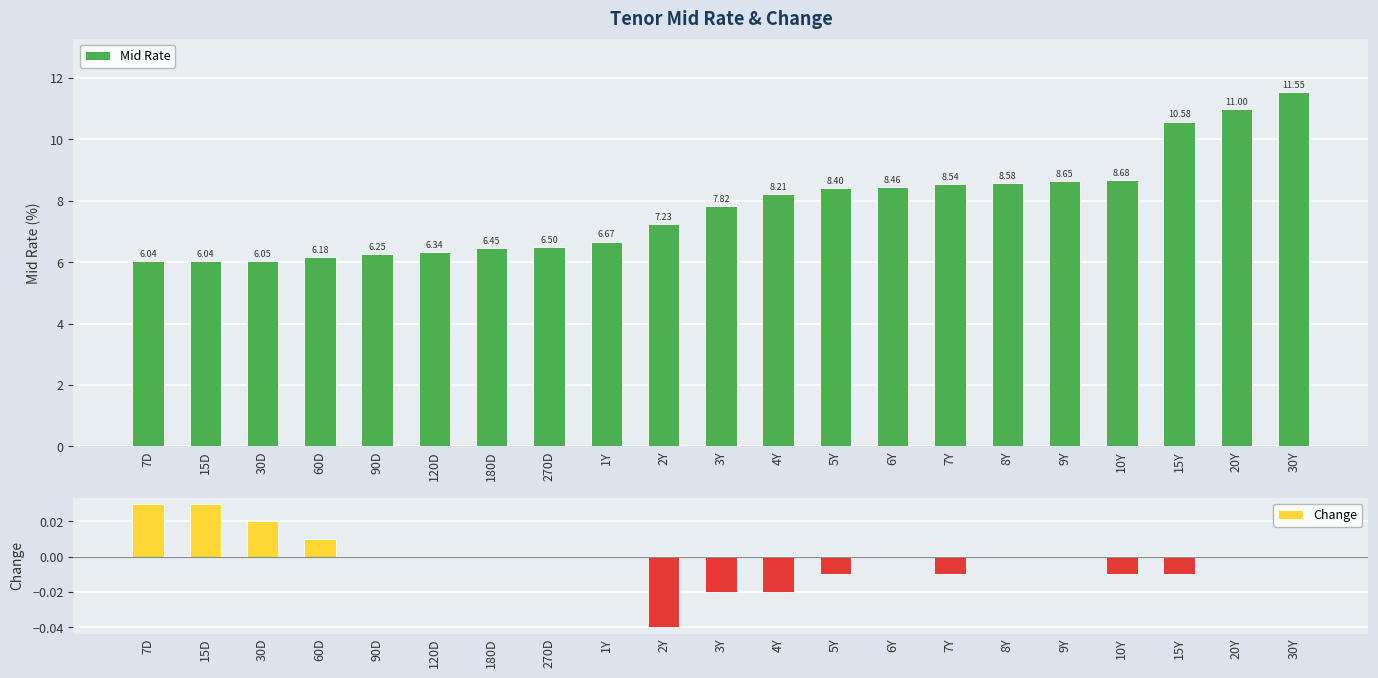

What position from the left is 6Y?

14